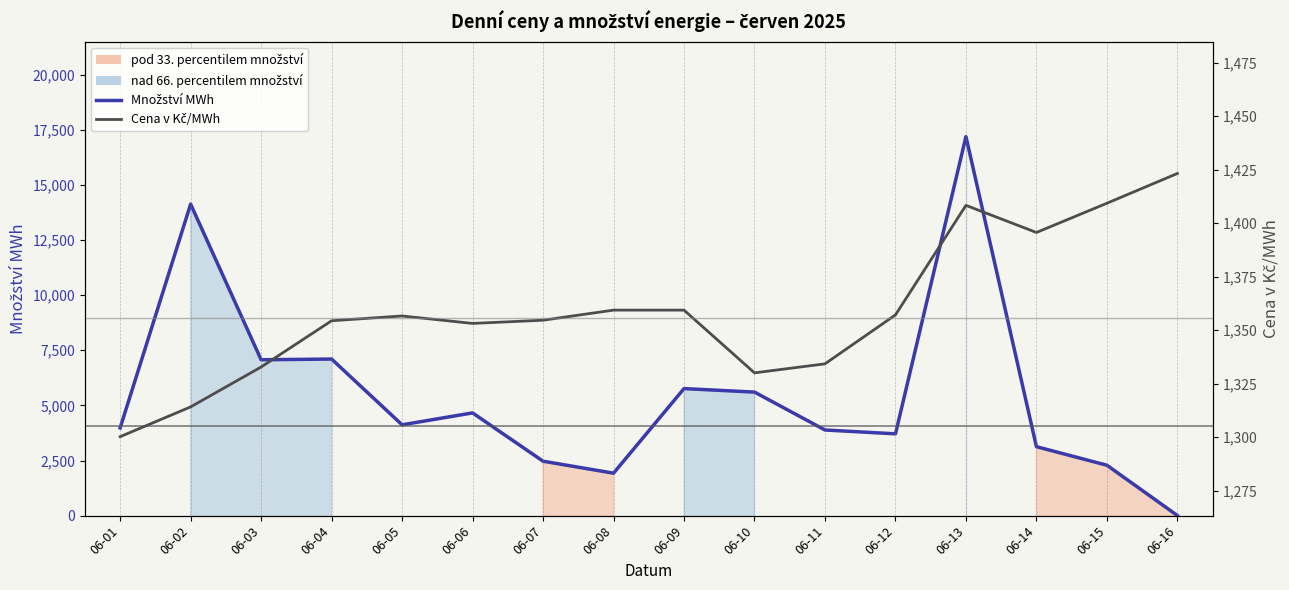

Count the number of data series in this chart.

2